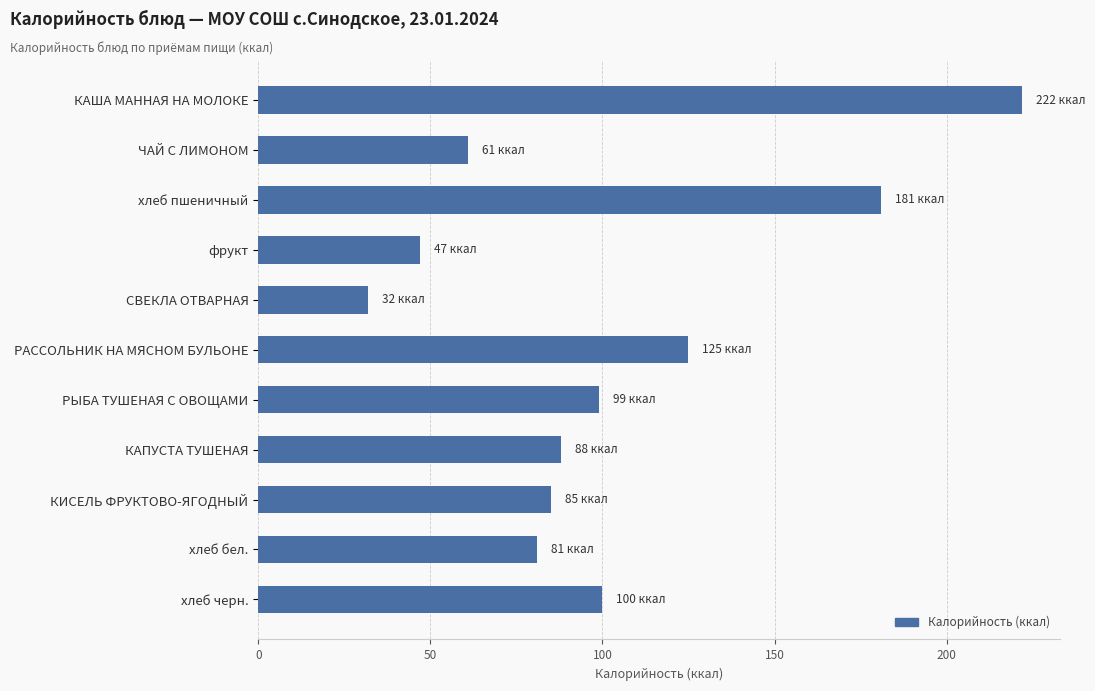

What is the label of the 5th bar from the top?

СВЕКЛА ОТВАРНАЯ